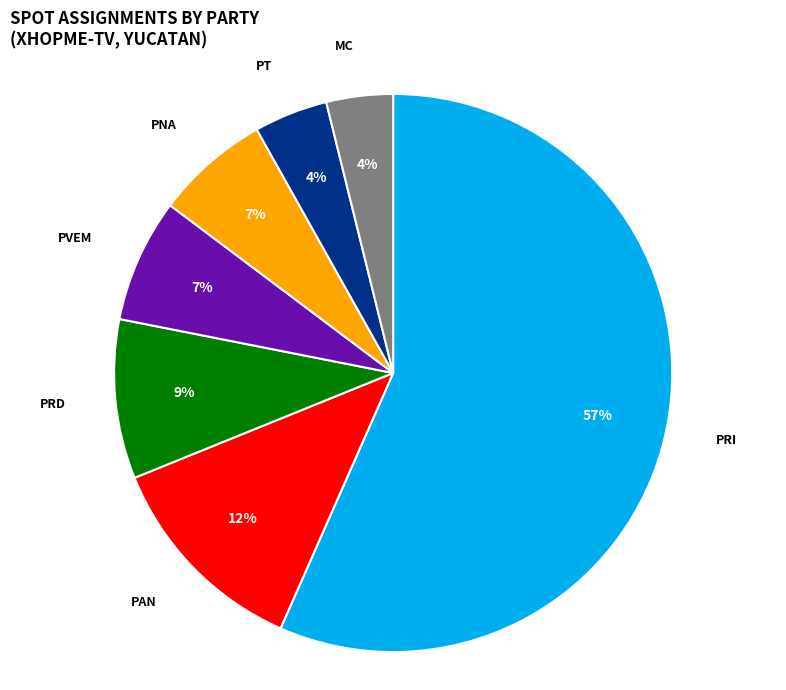

Which slice is the largest?

PRI